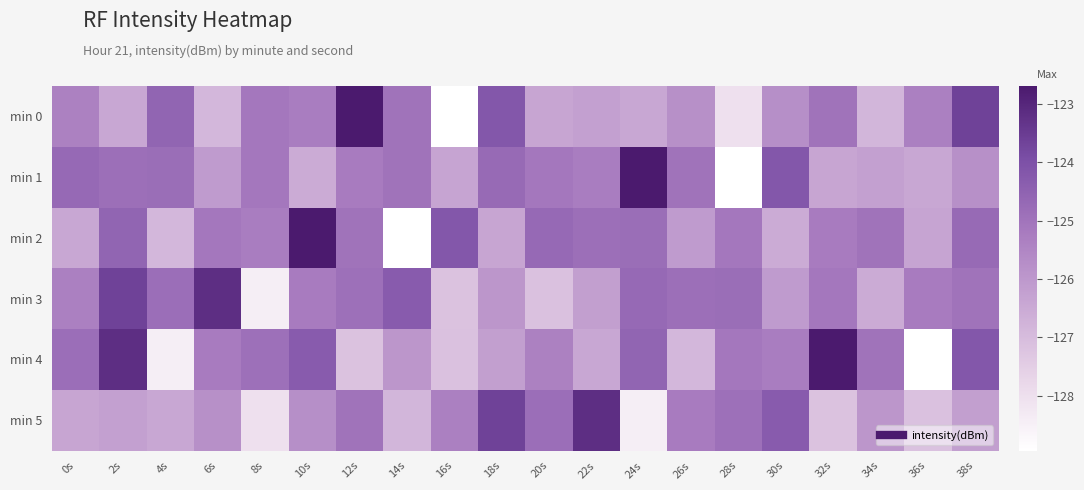

What is the spread (max minus min) of values at 36s?

3.8